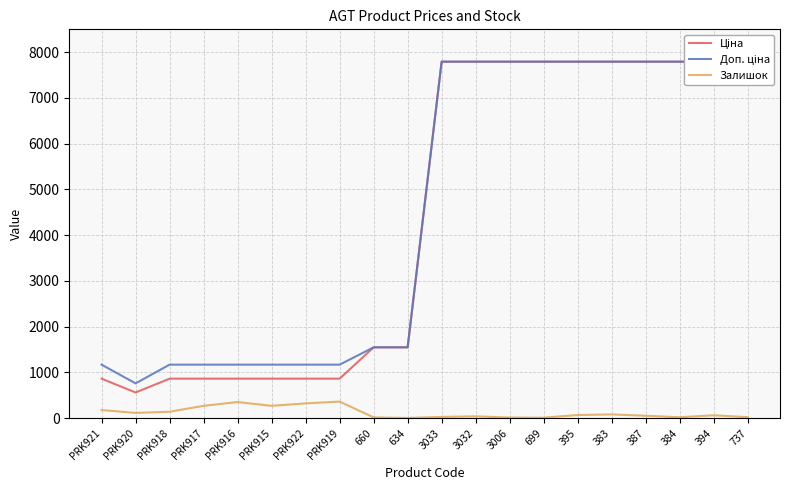

At how many categories does at least one series exceed 6815?

10